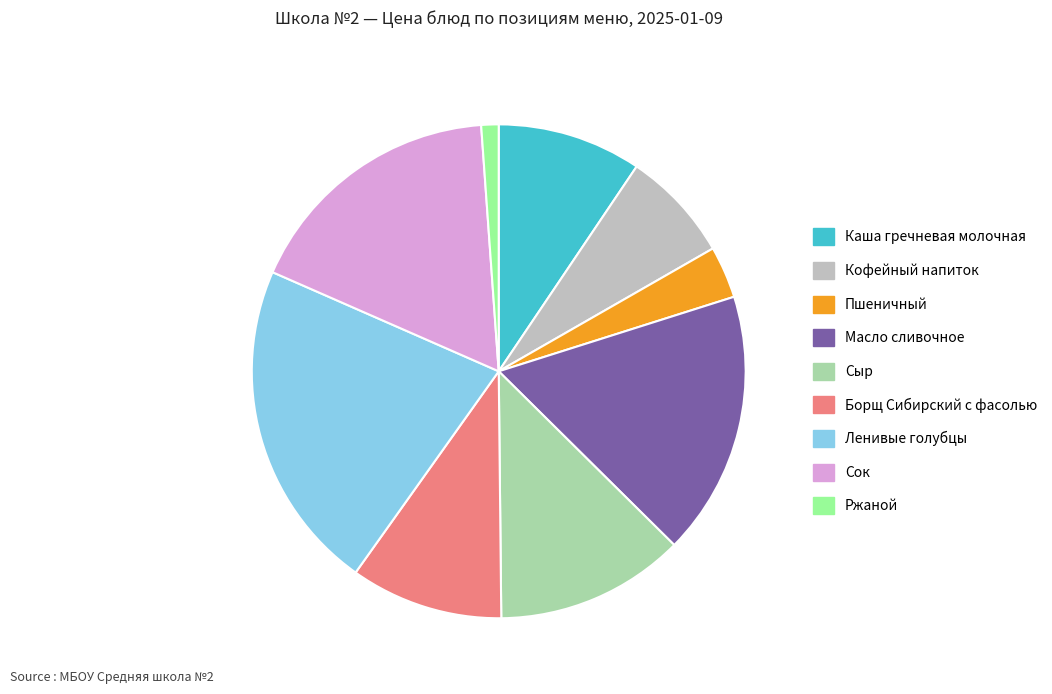

Which category has the biggest portion of the pie?

Ленивые голубцы